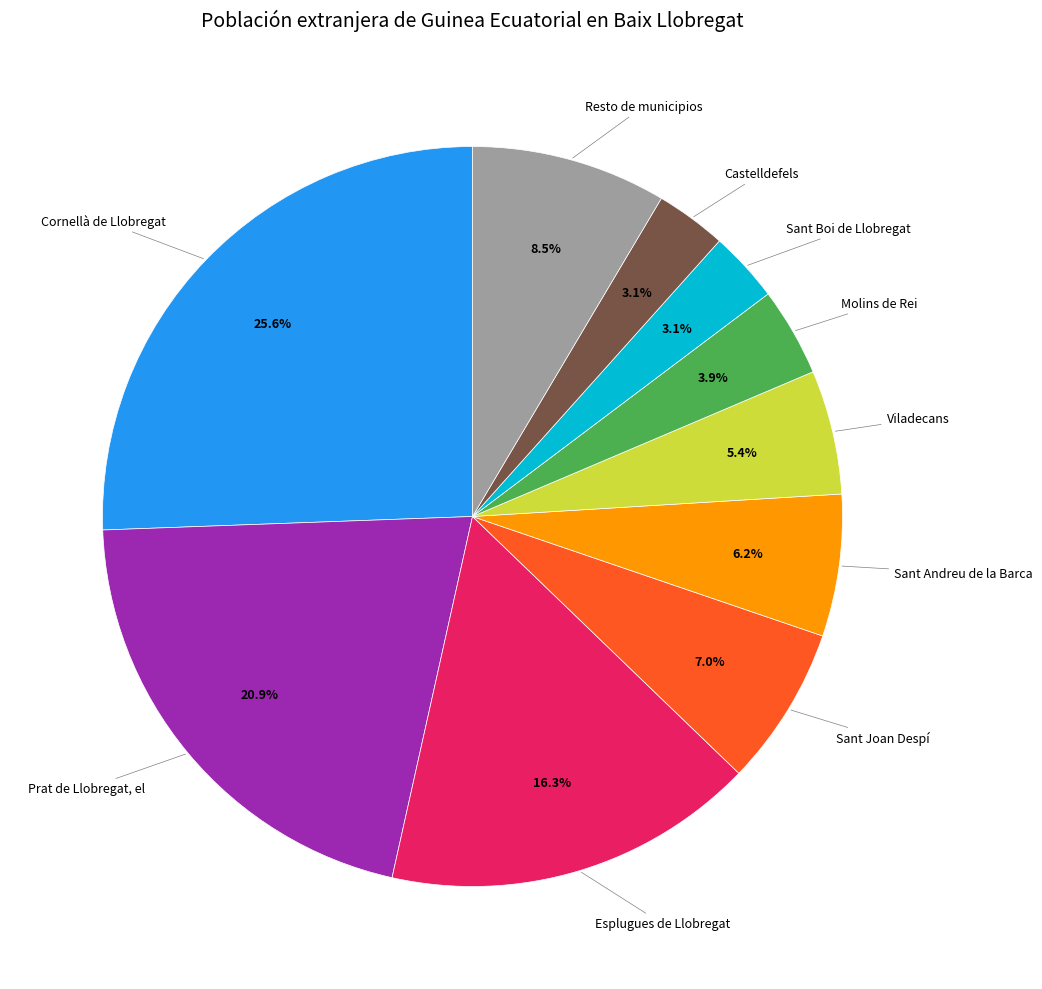

How many segments does this pie chart have?

10